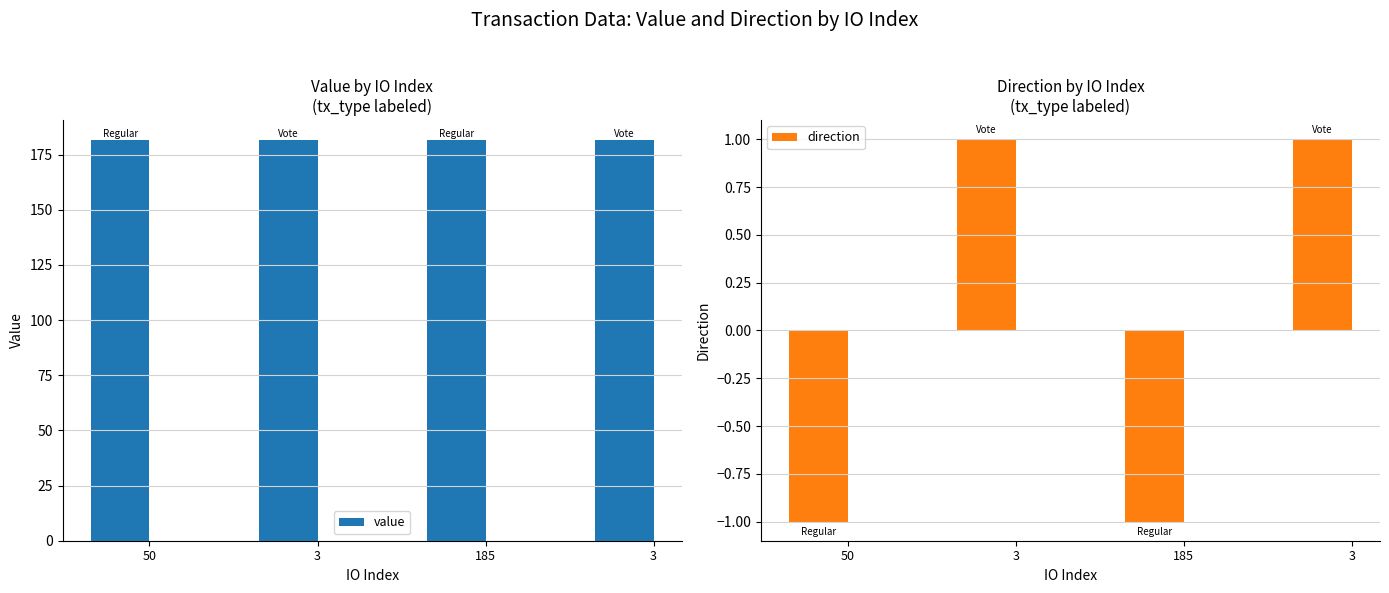

Reading left to right, extract all data points from this chart.

value: 50=181.5	3=181.5	185=181.5	3=181.5
direction: 50=-1.0	3=1.0	185=-1.0	3=1.0